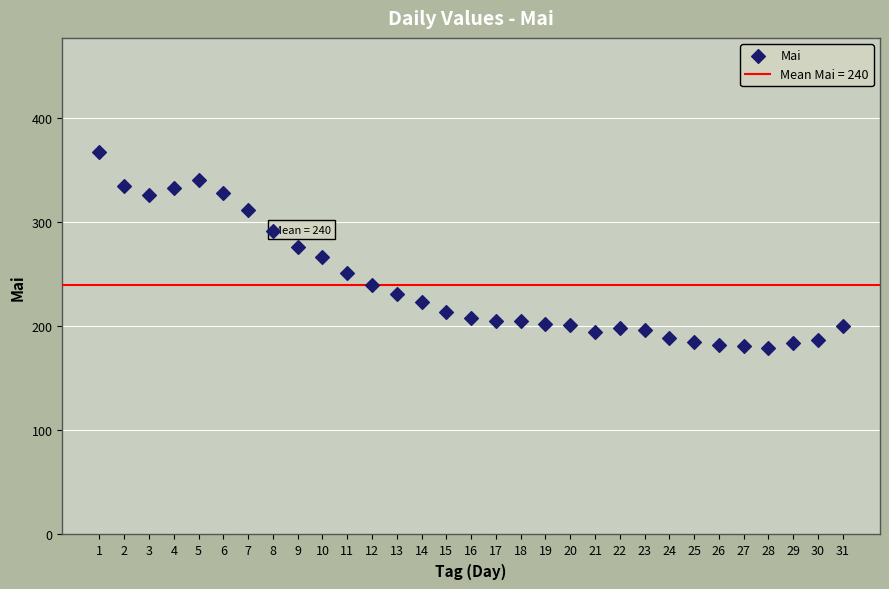

What is the range of Y values (max minus min)?

188